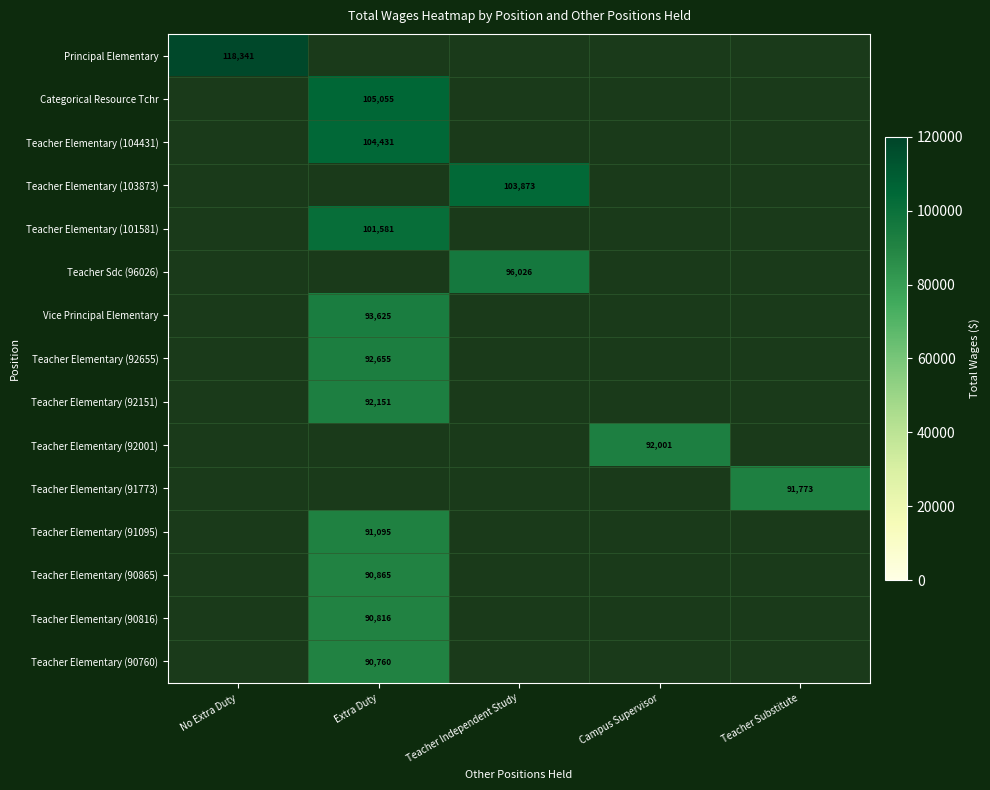

Between Teacher Substitute and Extra Duty, which is larger?

Extra Duty